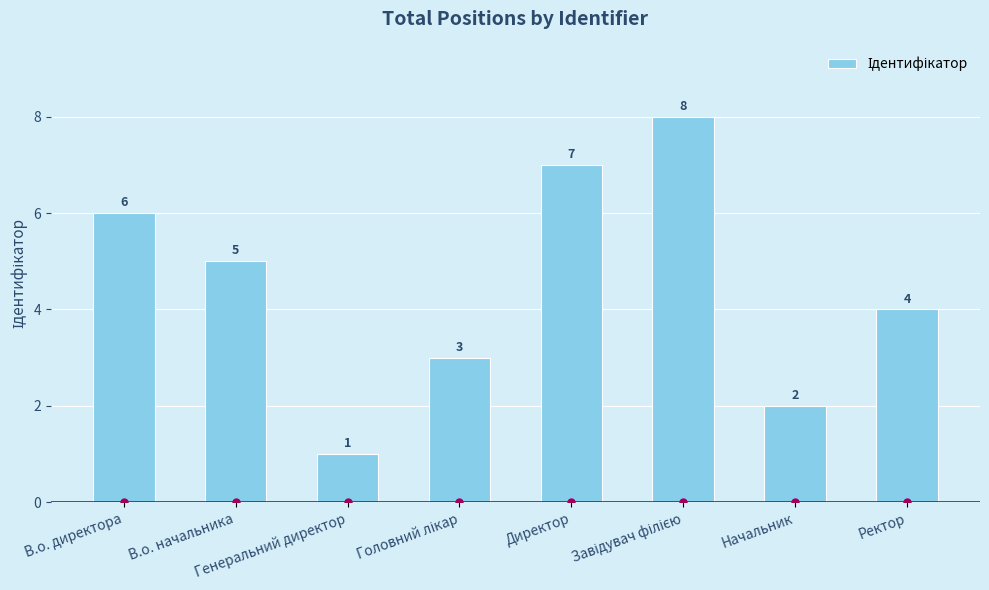

What is the greatest value displayed?

8